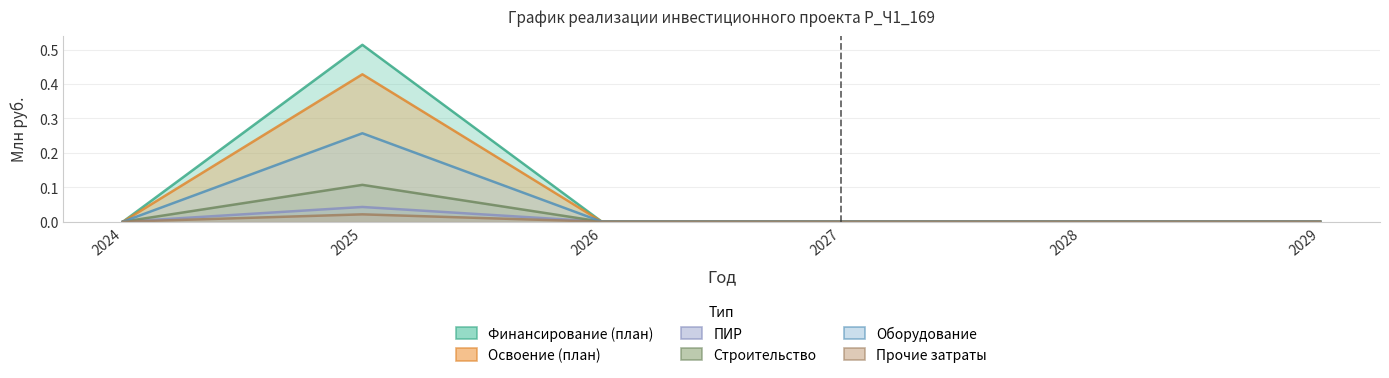

Is it true that Строительство equals -0.0 at 2024?

False